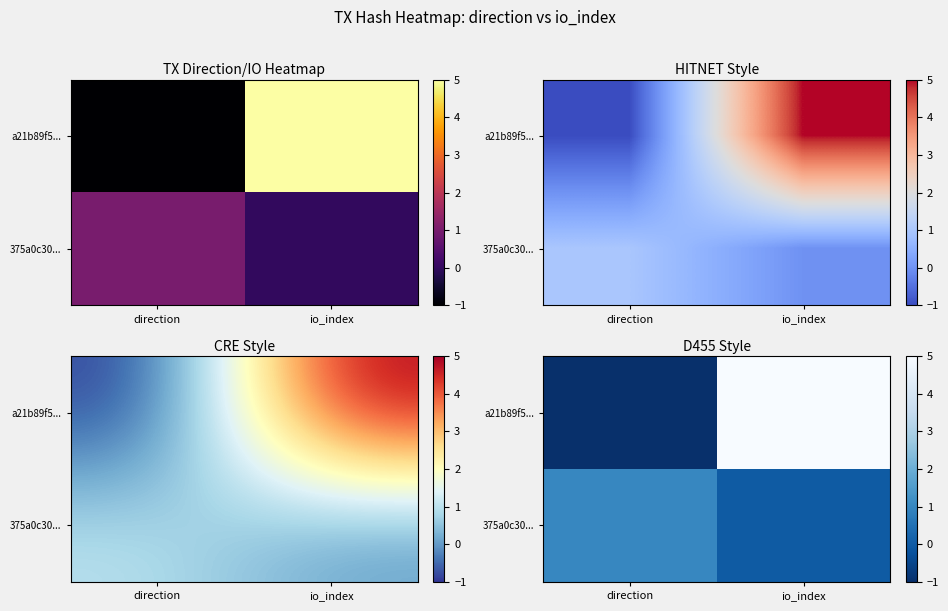

Which has a higher value, io_index or direction?

io_index